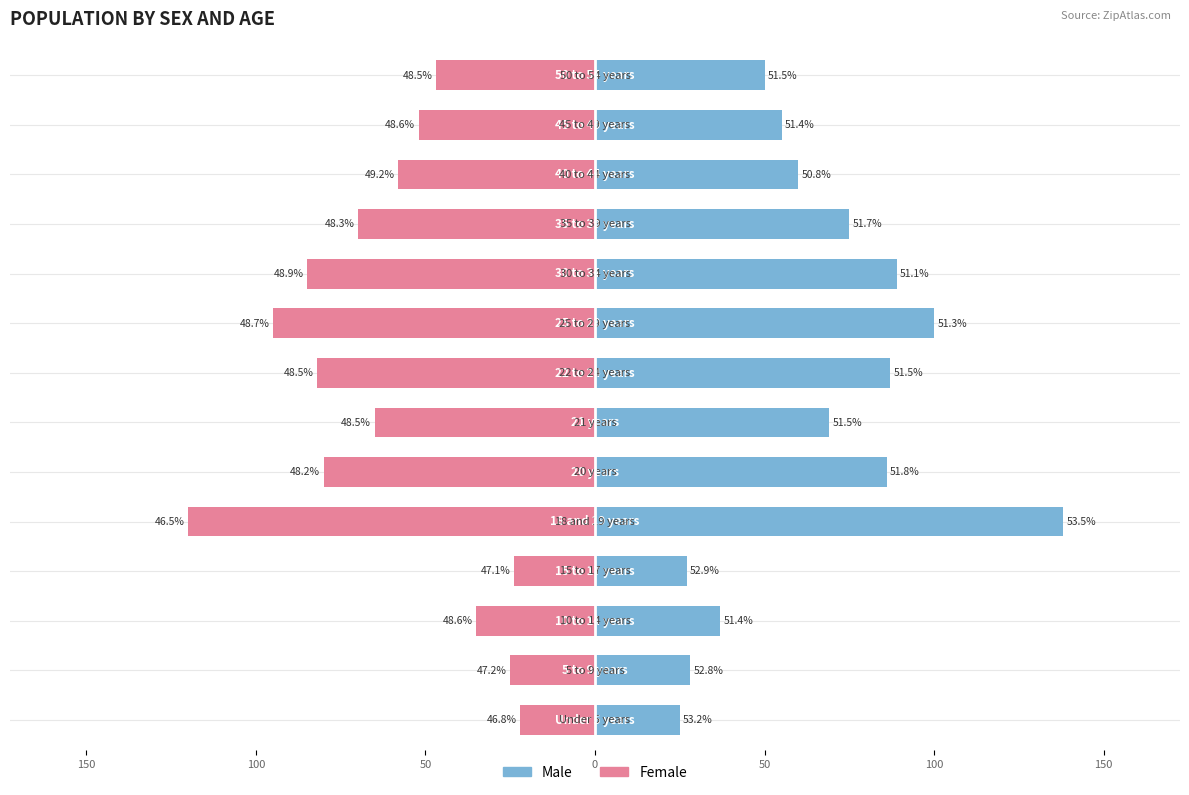

Rank the series by their average value, from highest to lowest.

Male, Female